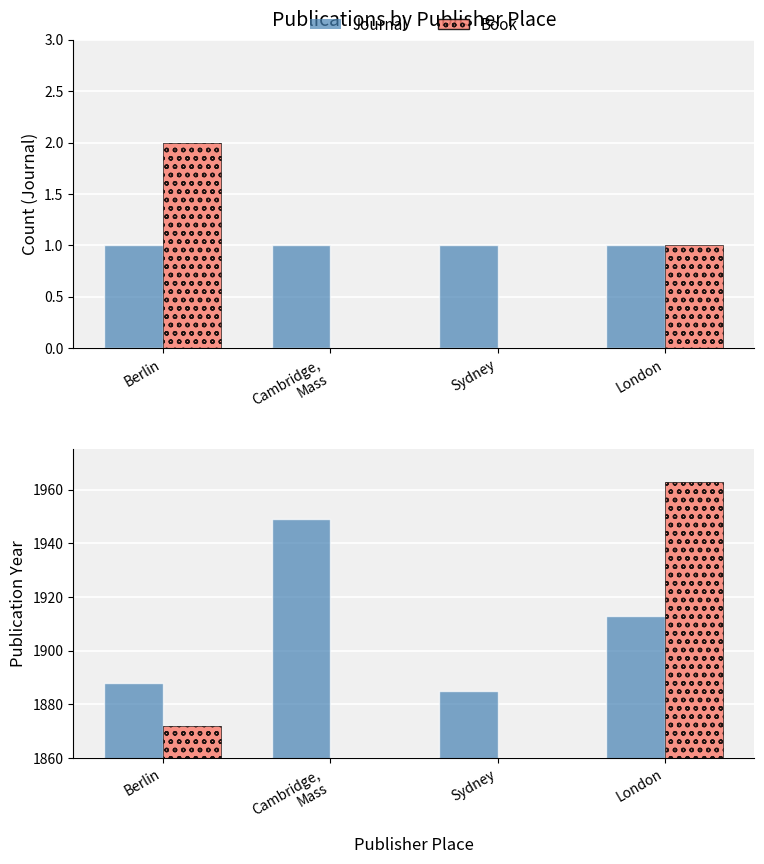

Reading right to left, list all the values displayed in this chart.

Journal: 1913	1885	1949	1888
Book: 1963	0	0	1872